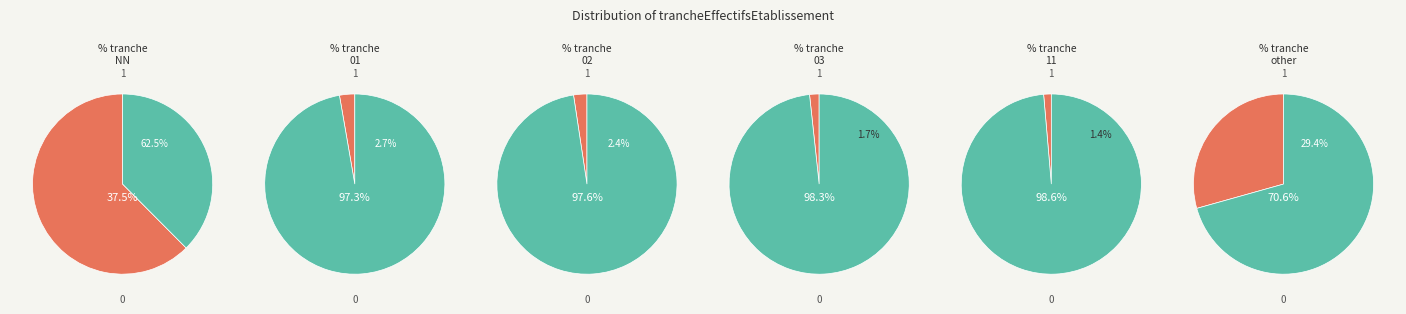

To the nearest percent, what percentage of the pie is 02?

2%